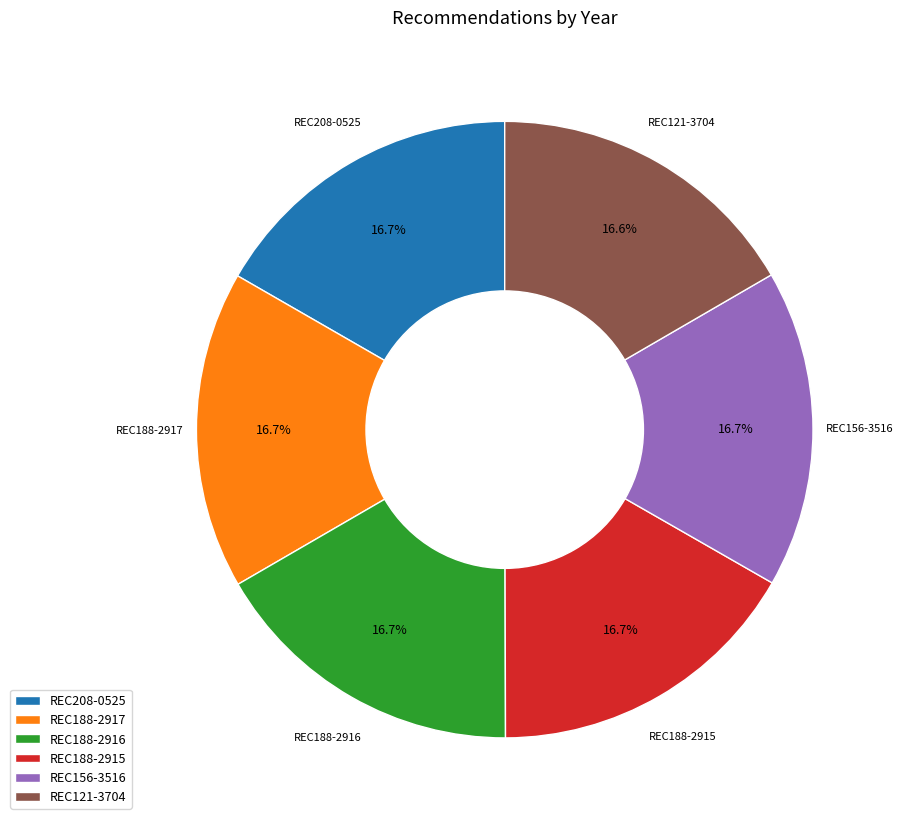

What percentage is the REC188-2916 slice, to the nearest percent?

17%